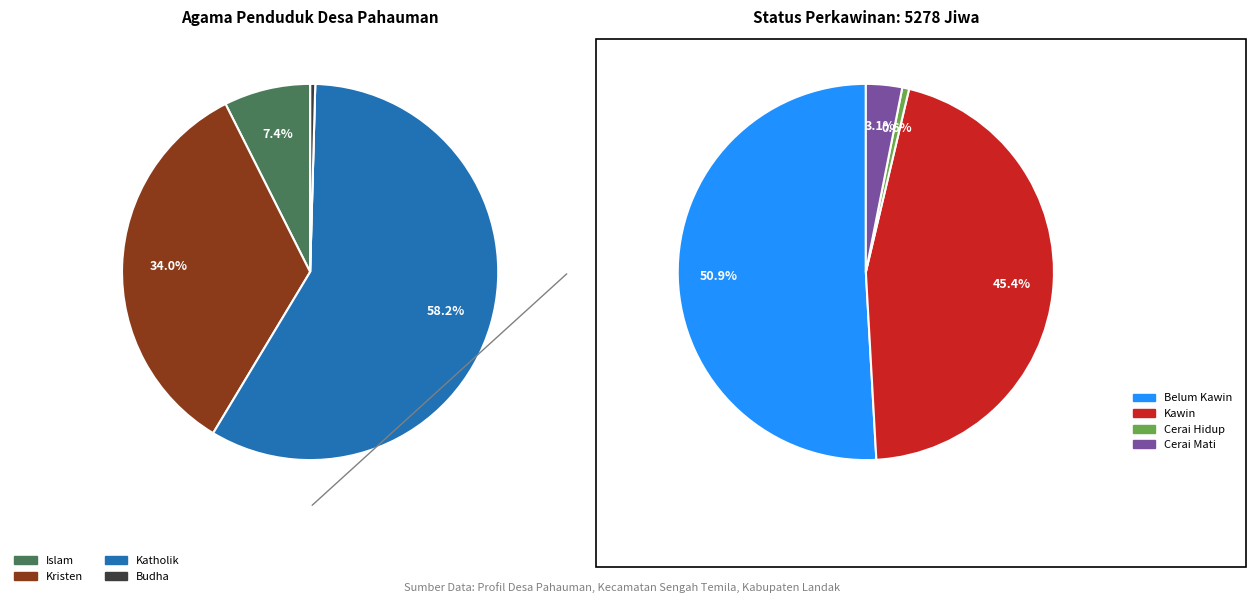

The Kristen slice represents 34% of the pie. True or false?

True